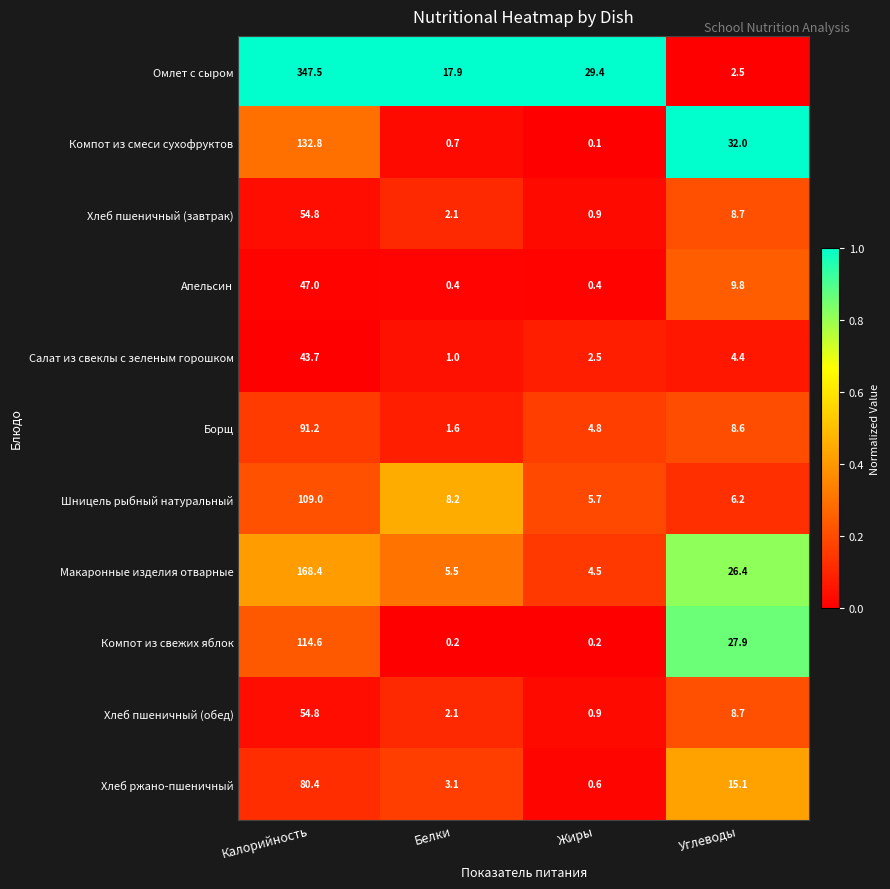

The Апельсин series shows 77.0 at Калорийность. True or false?

False